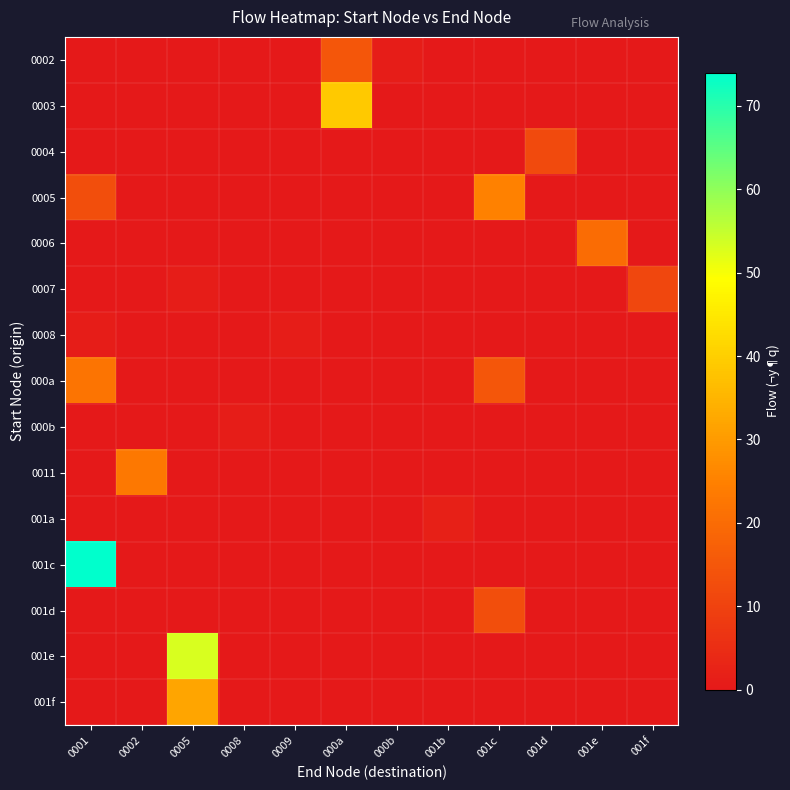

Between 001d and 001c, which is larger?

001d